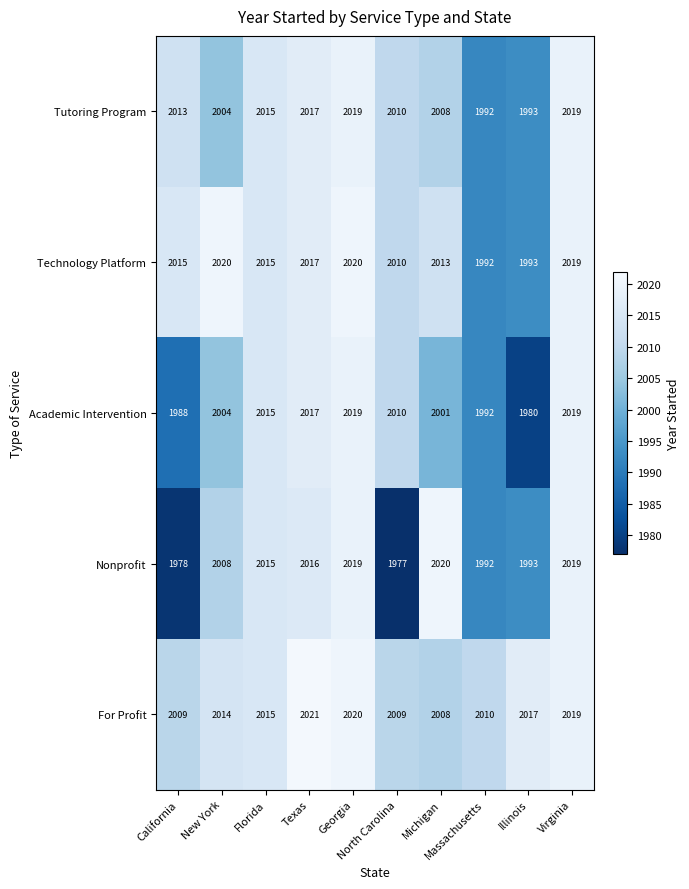

What is the sum of all Nonprofit values?

20037